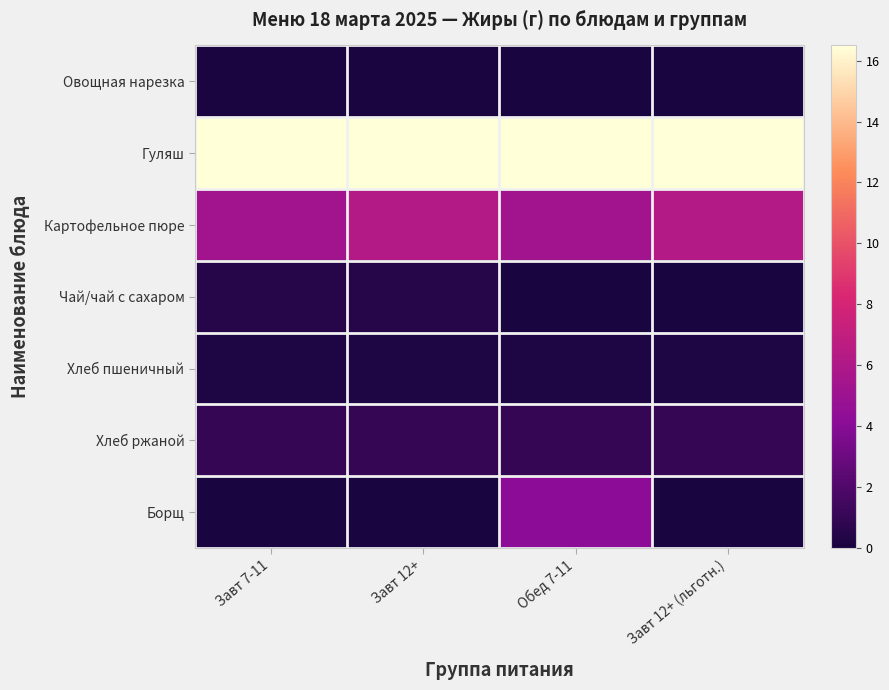

At which category is the sum across all series the highest?

Обед 7-11